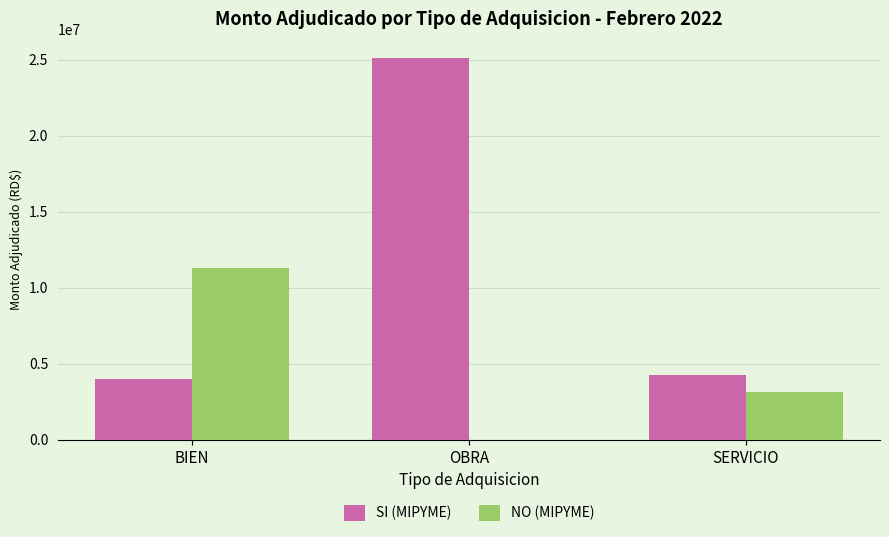

At which label is SI (MIPYME) closest to 14575443?

SERVICIO